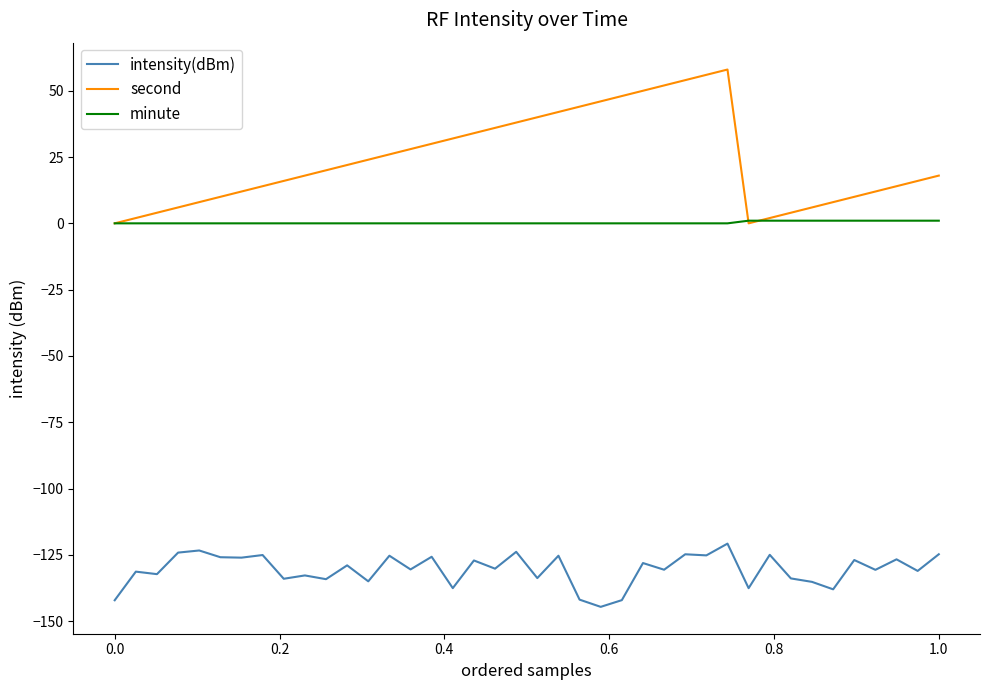

Rank the series by their average value, from highest to lowest.

second, minute, intensity(dBm)